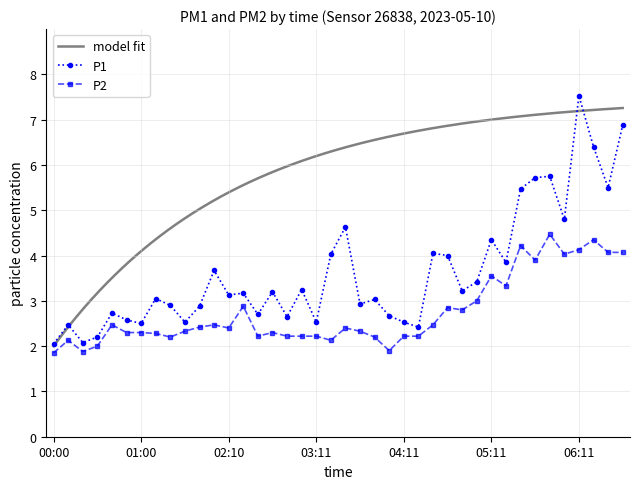

The value of P1 at 04:31 is 4.0. True or false?

True